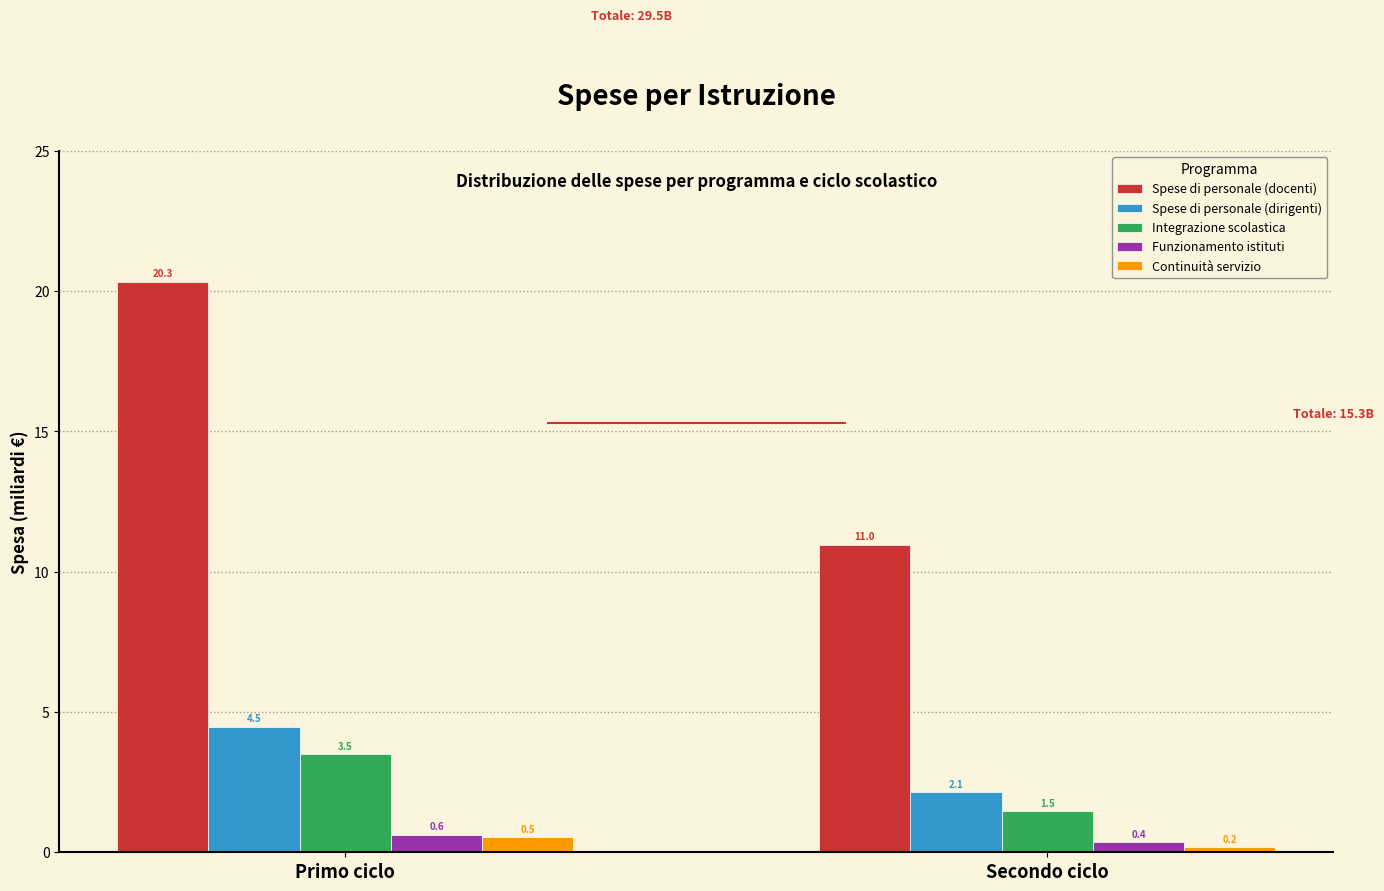

Reading right to left, list all the values displayed in this chart.

Spese di personale (docenti): 11.0	20.3
Spese di personale (dirigenti): 2.1	4.5
Integrazione scolastica: 1.5	3.5
Funzionamento istituti: 0.4	0.6
Continuità servizio: 0.2	0.5